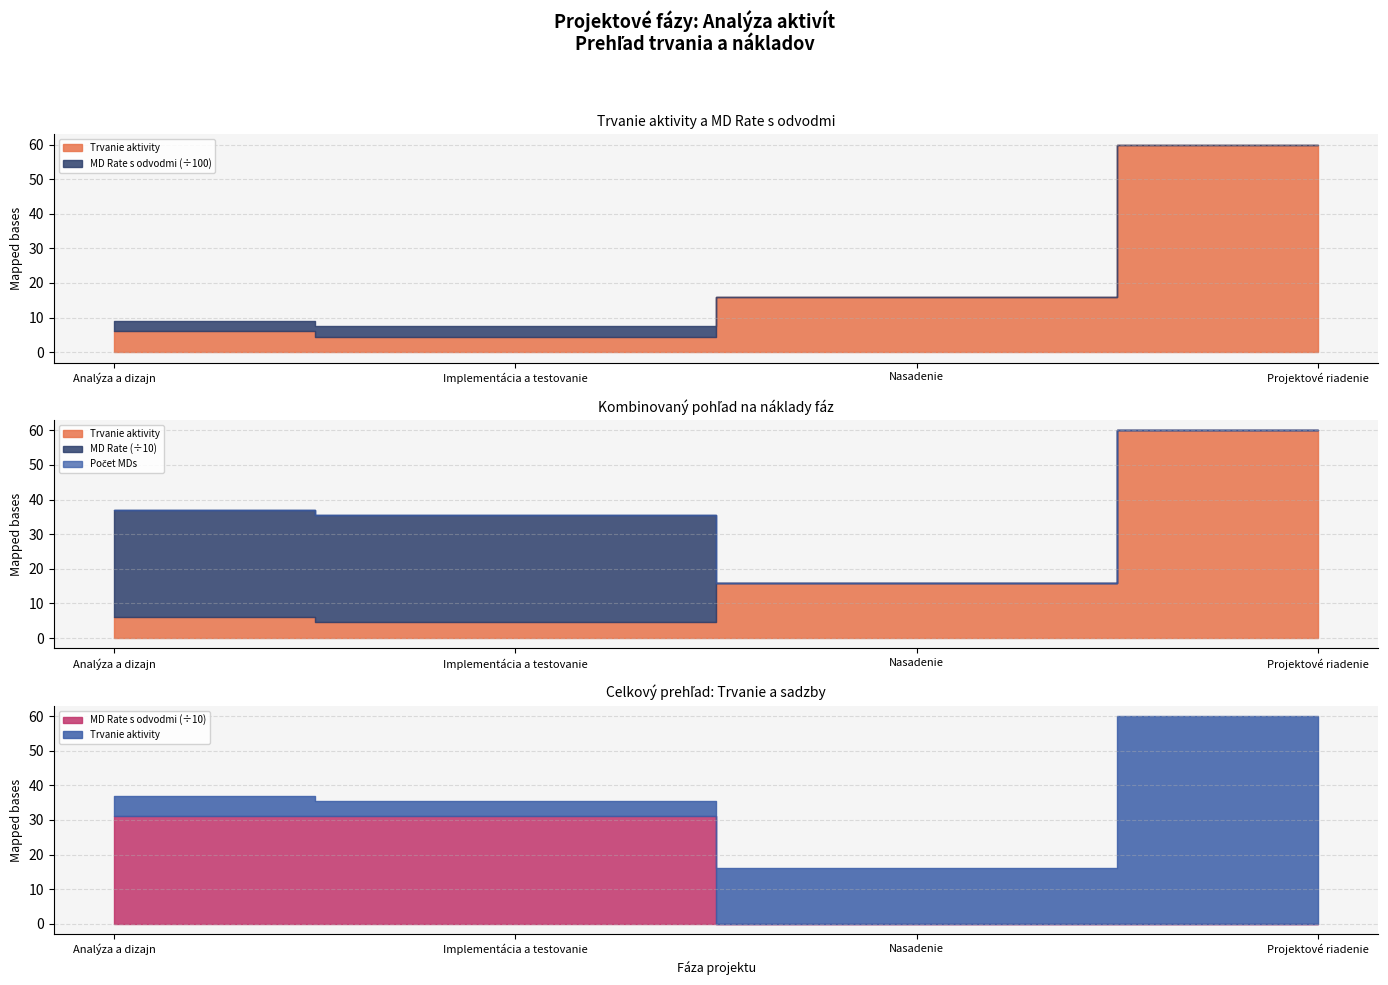

Between Analýza a dizajn and Implementácia a testovanie, which series saw the biggest shift?

Trvanie aktivity